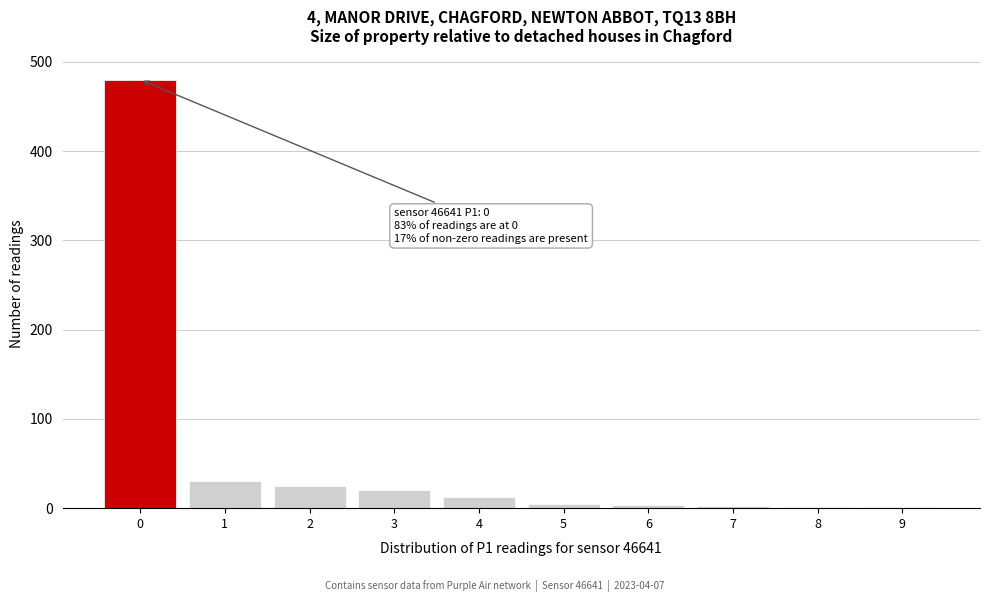

What is the maximum value shown in the chart?

480